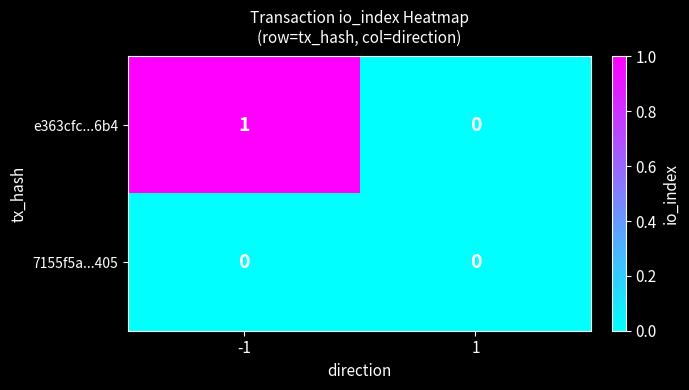

Which series changed the most between -1 and 1?

e363cfc...6b4